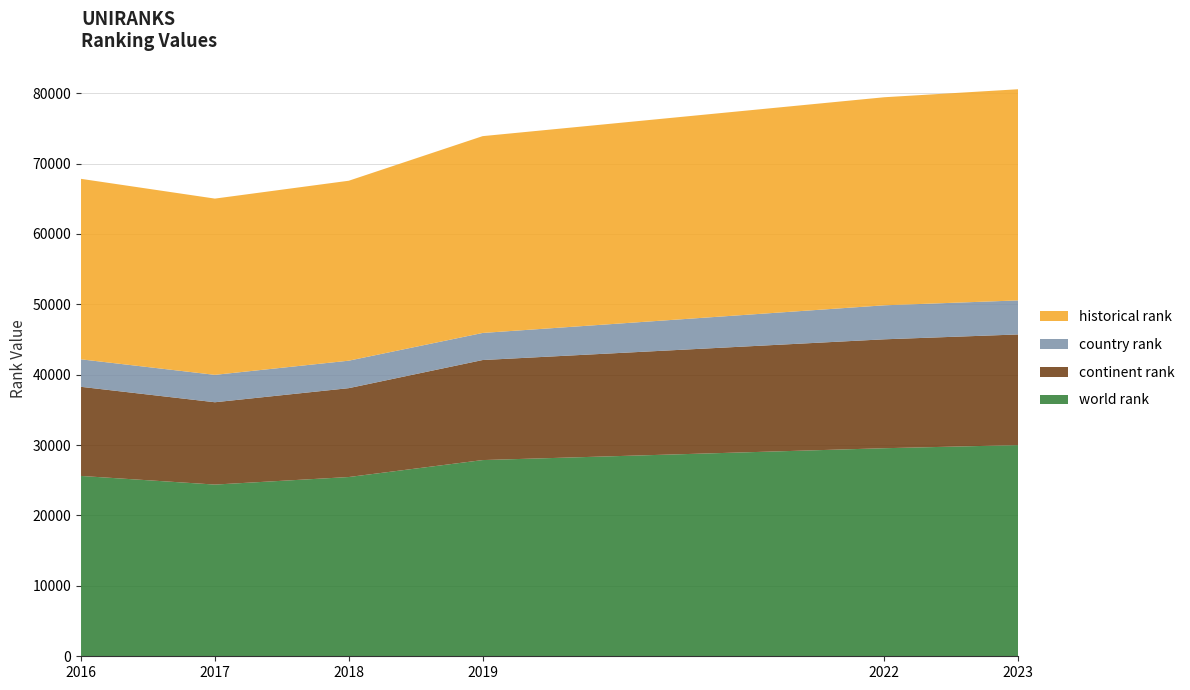

Reading left to right, transcribe all the data shown in this chart.

world rank: 2016=25617	2017=24391	2018=25464	2019=27872	2022=29556	2023=29997
continent rank: 2016=12660	2017=11695	2018=12625	2019=14211	2022=15471	2023=15720
country rank: 2016=3906	2017=3892	2018=3902	2019=3847	2022=4830	2023=4836
historical rank: 2016=25638	2017=25037	2018=25562	2019=27958	2022=29556	2023=29997